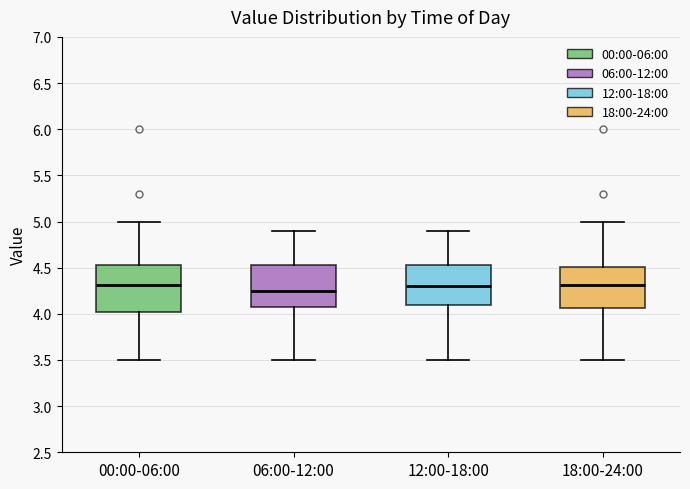

Reading left to right, transcribe this box plot: for each box, give where its median line is, the range the box spans, and where its two whiskers end, as read against the y-axis. The values are not printed on the chart, so give them approximately, as read against the axis.

00:00-06:00: median 4.30, box 4.00 to 4.55, whiskers 3.50 to 5.00
06:00-12:00: median 4.25, box 4.10 to 4.55, whiskers 3.50 to 4.90
12:00-18:00: median 4.30, box 4.10 to 4.55, whiskers 3.50 to 4.90
18:00-24:00: median 4.30, box 4.05 to 4.50, whiskers 3.50 to 5.00